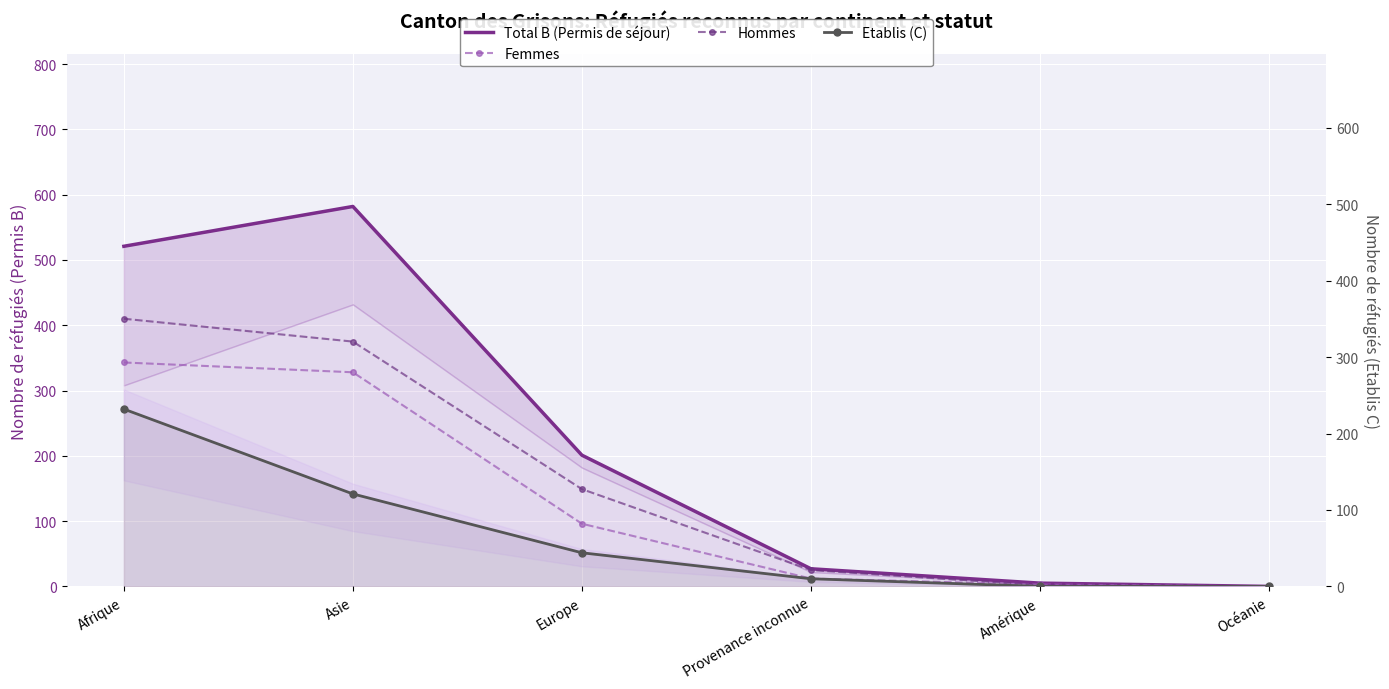

Reading left to right, list all the values displayed in this chart.

Total B (Permis de séjour): 521	582	201	27	5	0
Femmes: 343	328	96	12	3	0
Hommes: 410	375	149	25	2	0
Etablis (C): 232	121	44	10	0	0